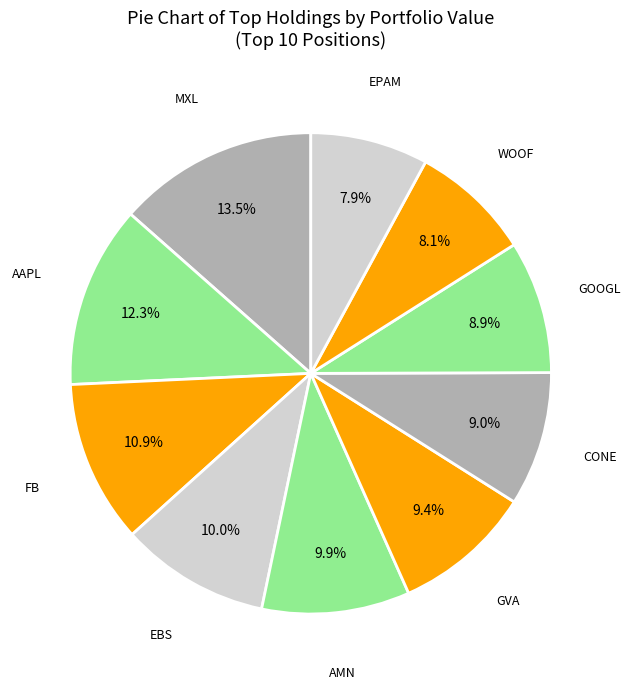

Count the number of slices in the pie.

10